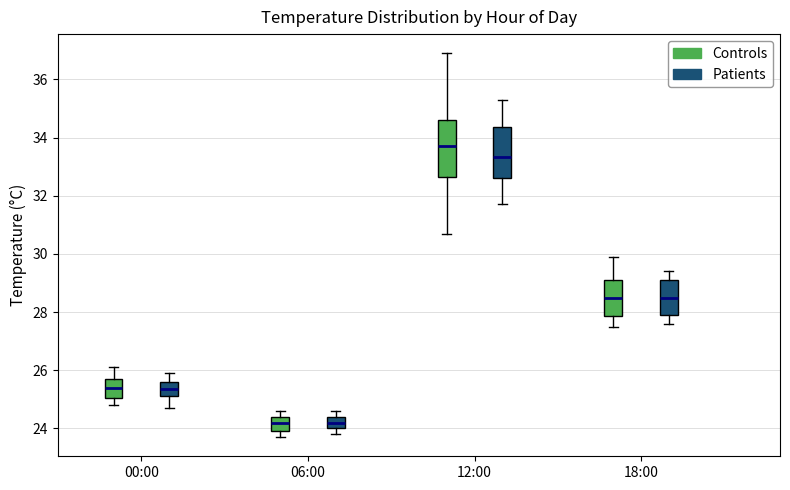

Reading left to right, read every box against the y-axis: the position of its median line, the range the box covers, and the ends of its whiskers. The values are not printed on the chart, so give them approximately, as read against the axis.

00:00 (Controls): median 25.4, box 25.0 to 25.8, whiskers 24.8 to 26.2
00:00 (Patients): median 25.4, box 25.2 to 25.6, whiskers 24.8 to 26.0
06:00 (Controls): median 24.2, box 24.0 to 24.4, whiskers 23.8 to 24.6
06:00 (Patients): median 24.2, box 24.0 to 24.4, whiskers 23.8 to 24.6
12:00 (Controls): median 33.8, box 32.6 to 34.6, whiskers 30.8 to 37.0
12:00 (Patients): median 33.4, box 32.6 to 34.4, whiskers 31.8 to 35.4
18:00 (Controls): median 28.6, box 27.8 to 29.2, whiskers 27.6 to 30.0
18:00 (Patients): median 28.6, box 28.0 to 29.2, whiskers 27.6 to 29.4